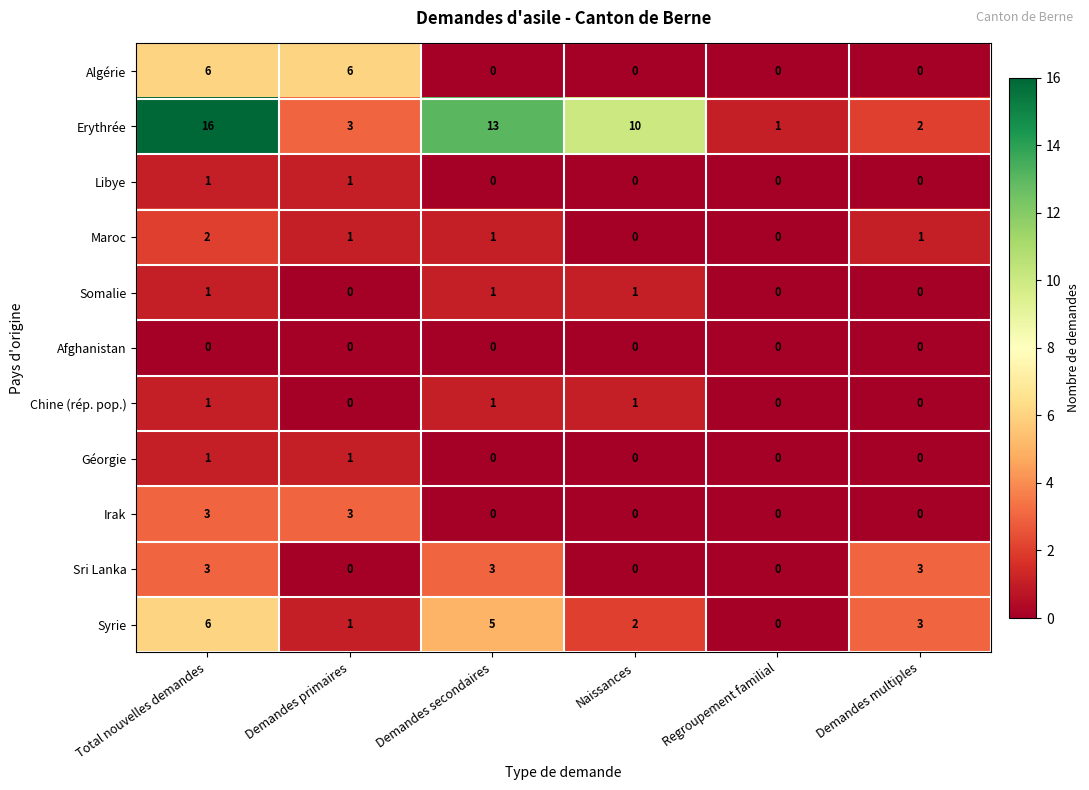

What is the difference between the Irak values at Demandes primaires and Demandes multiples?

3